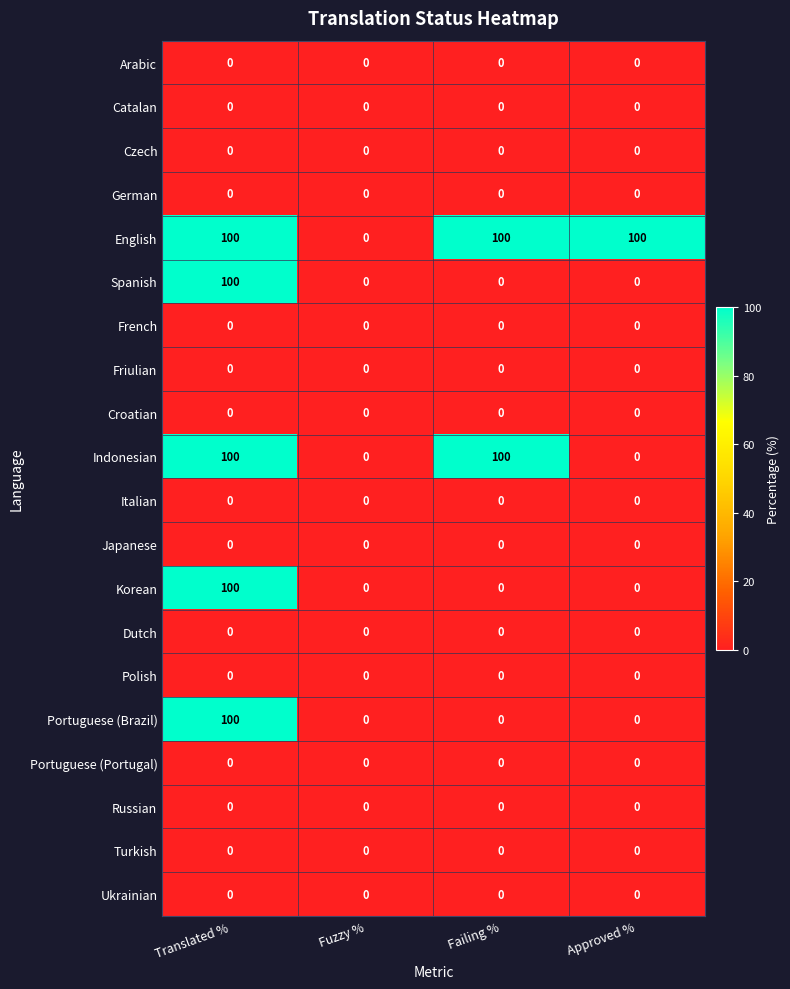

True or false: Korean has a value of 0 at Failing %.

True